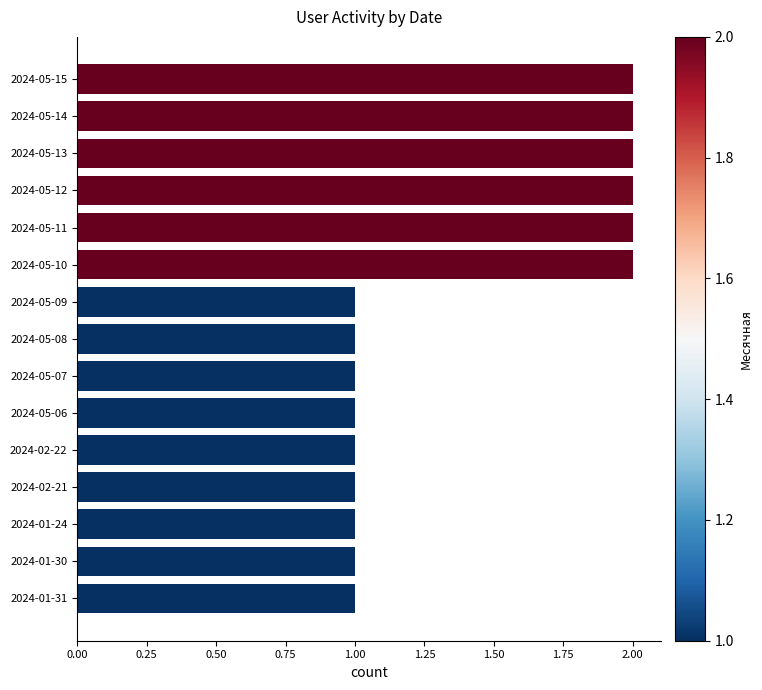

What is the difference between the maximum and minimum values?

1